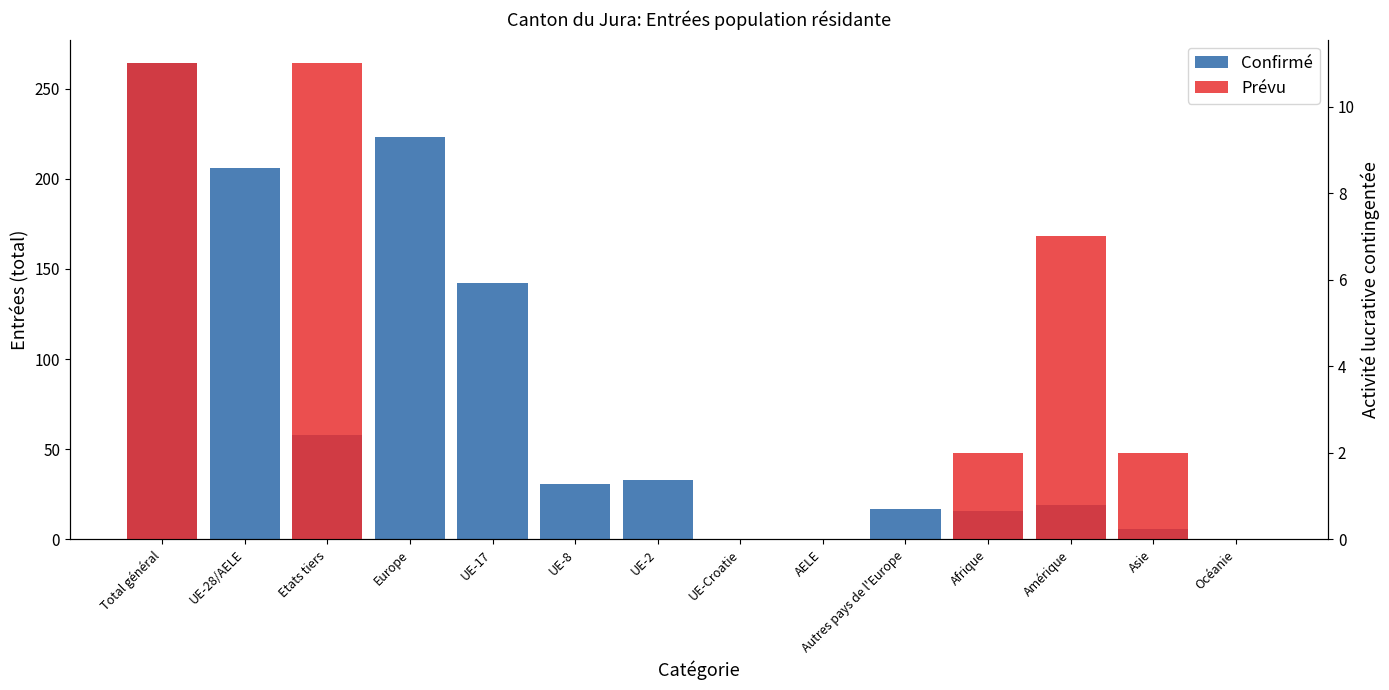

What position from the right is Océanie?

1